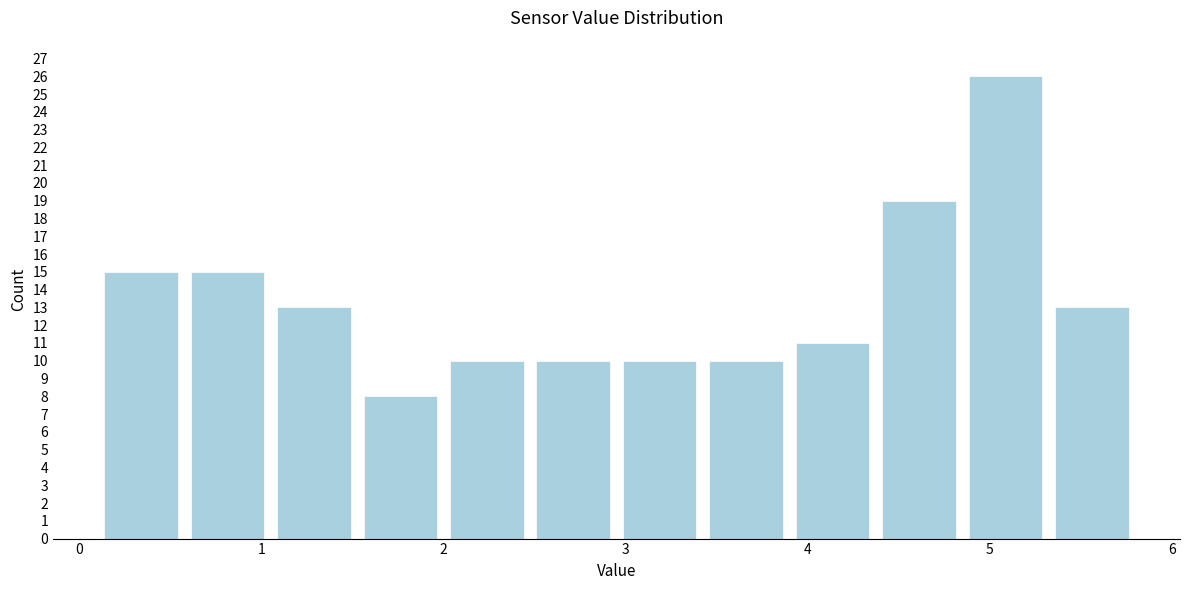

What is the height of the bar covering 2.0 to 2.5 on the x-axis? Neither the bar edges nor the heights are printed on the chart, so give them approximately, as read against the axes.

10